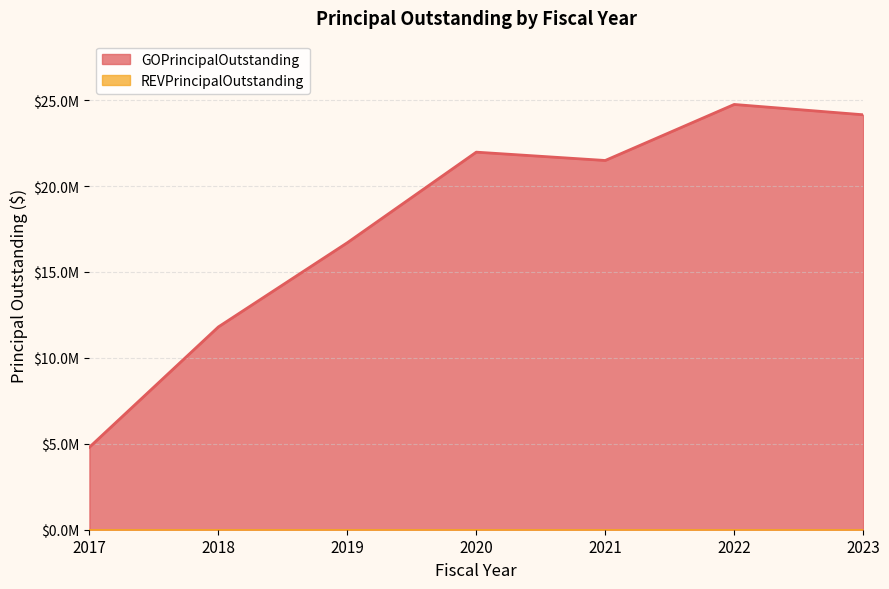

What is the change in value from 2018 to 2019?

+4900000